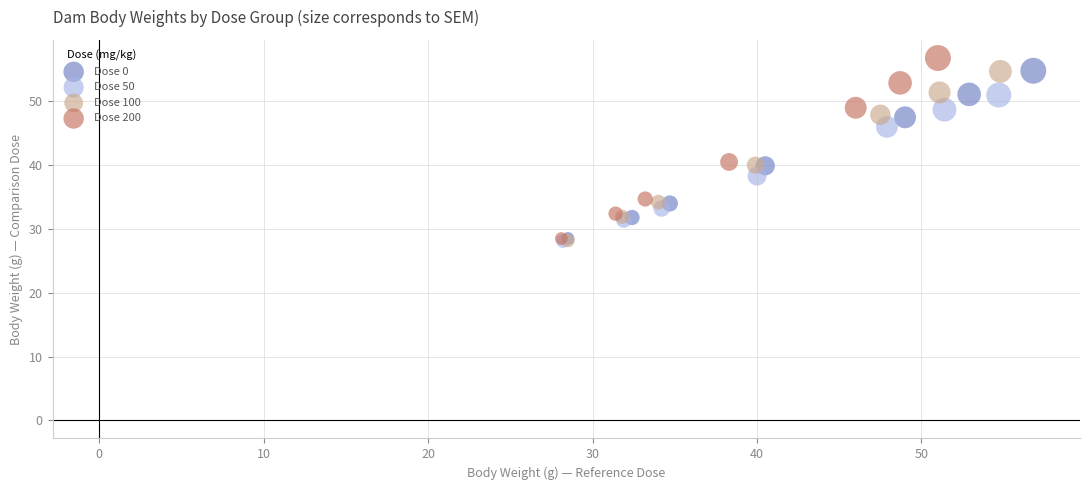

What are all the series names shown in the legend?

Dose 0, Dose 50, Dose 100, Dose 200